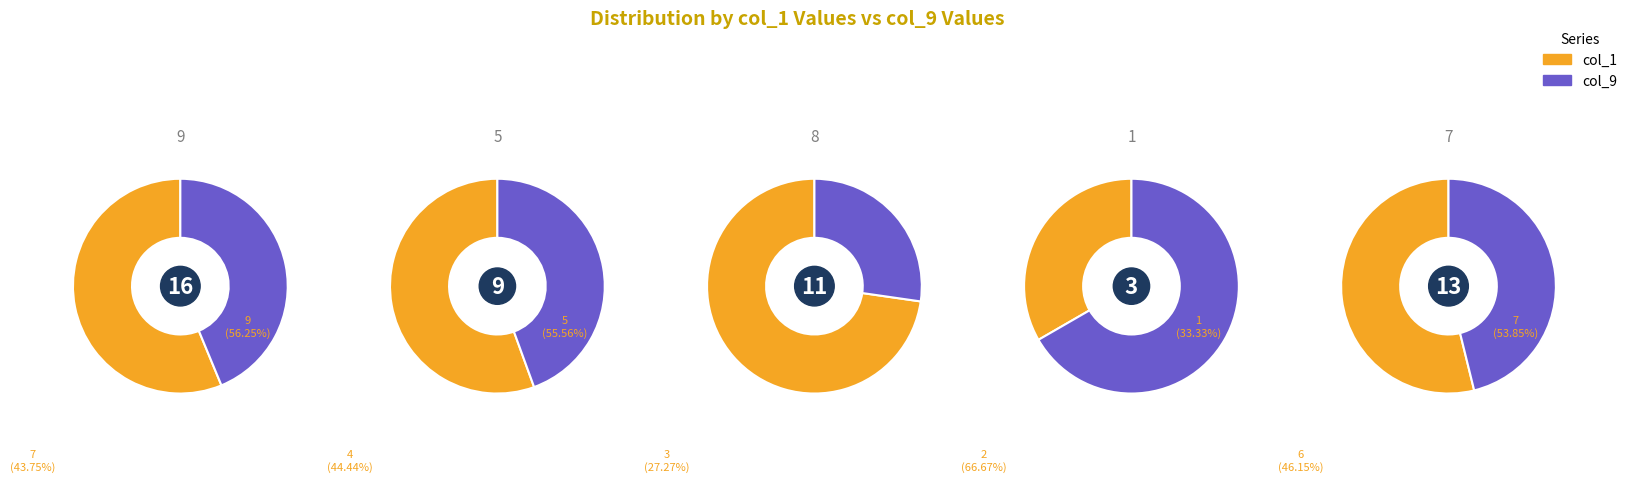

Approximately how many times larger is the value at 5 compared to 7?

0.7